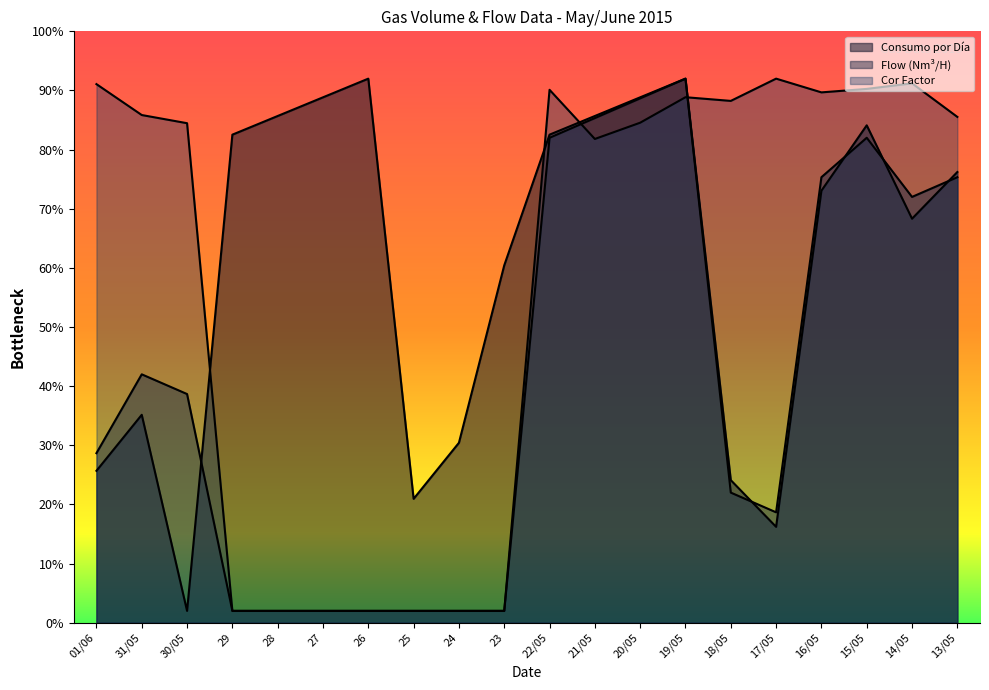

Which has a higher value, 22/05 or 14/05?

22/05